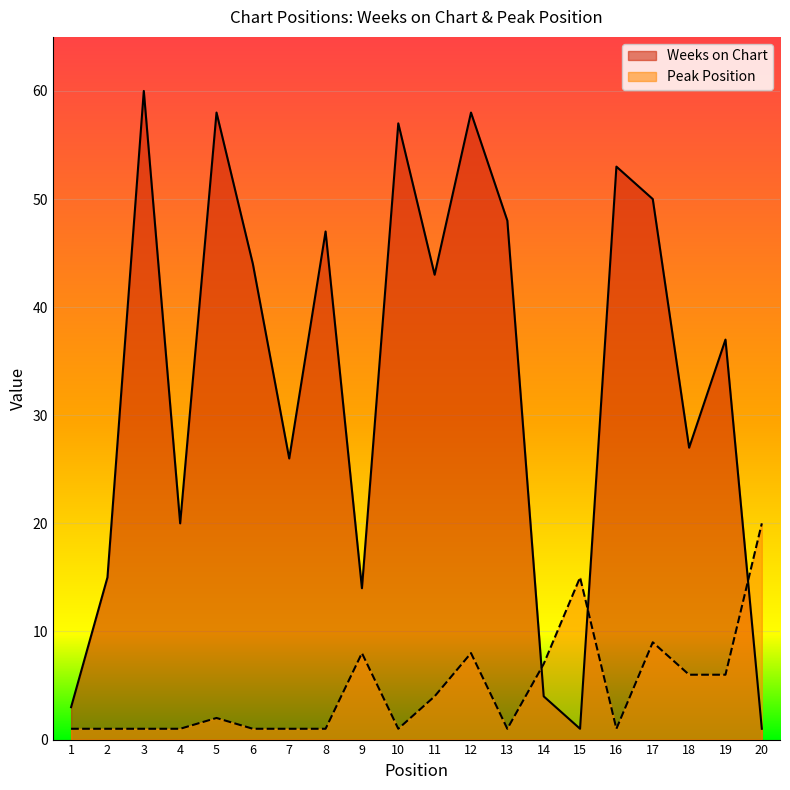

Reading left to right, what are all the values shown in this chart?

Weeks on Chart: 1=3	2=15	3=60	4=20	5=58	6=44	7=26	8=47	9=14	10=57	11=43	12=58	13=48	14=4	15=1	16=53	17=50	18=27	19=37	20=1
Peak Position: 1=1	2=1	3=1	4=1	5=2	6=1	7=1	8=1	9=8	10=1	11=4	12=8	13=1	14=7	15=15	16=1	17=9	18=6	19=6	20=20